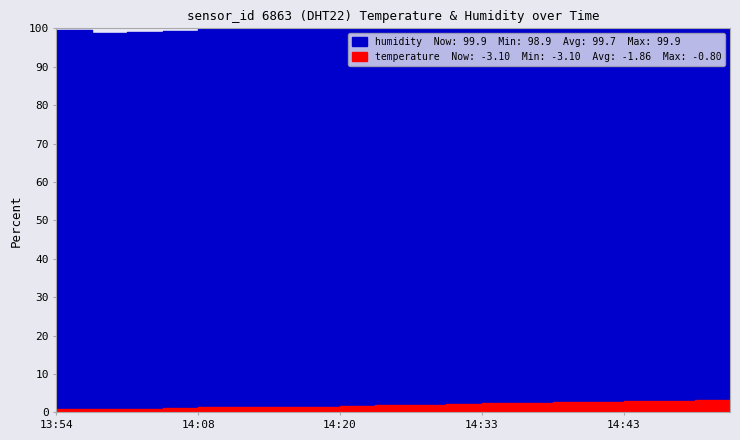

List the series in order of their peak value, lowest first.

temperature, humidity